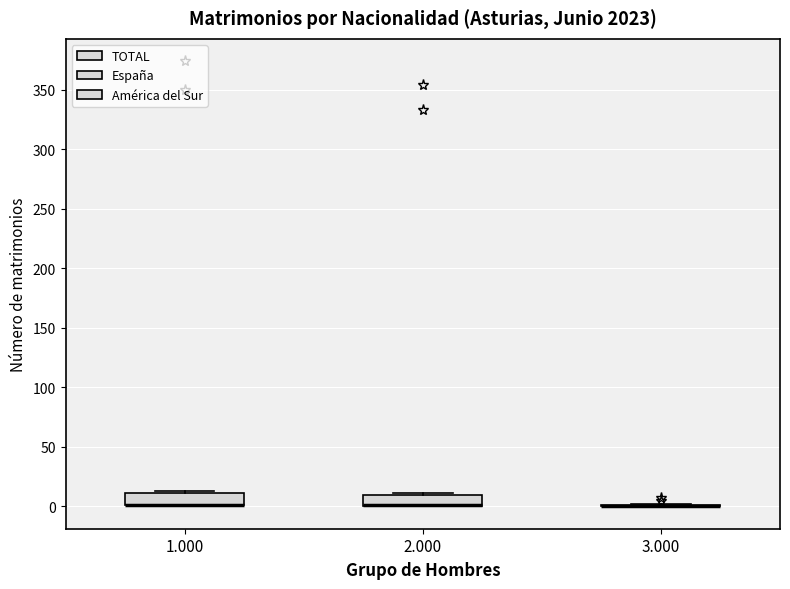

Reading left to right, read every box against the y-axis: the position of its median line, the range the box covers, and the ends of its whiskers. The values are not printed on the chart, so give them approximately, as read against the axis.

1.000: median 0 (drawn on the box's lower edge), box 0 to 10, whiskers 0 to 15
2.000: median 0 (drawn on the box's lower edge), box 0 to 10, whiskers 0 to 10
3.000: box collapsed to a line at 0, whiskers 0 to 0